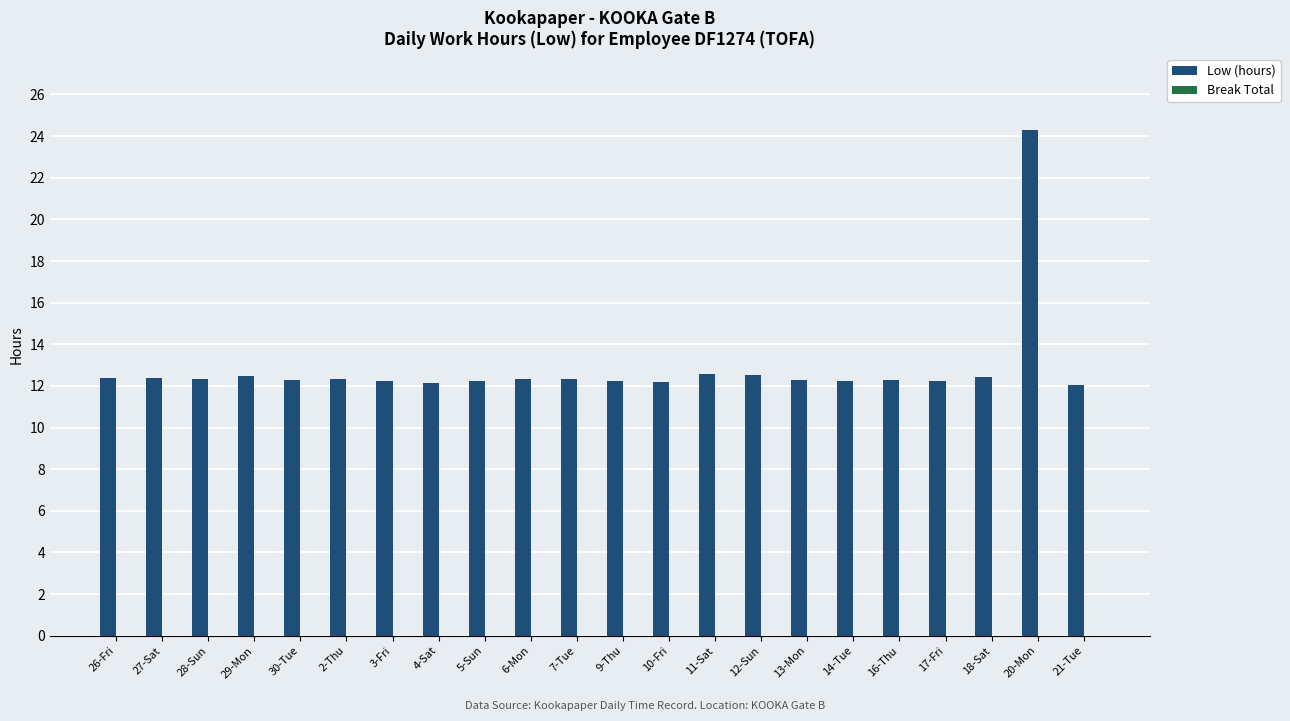

Count the number of data series in this chart.

1